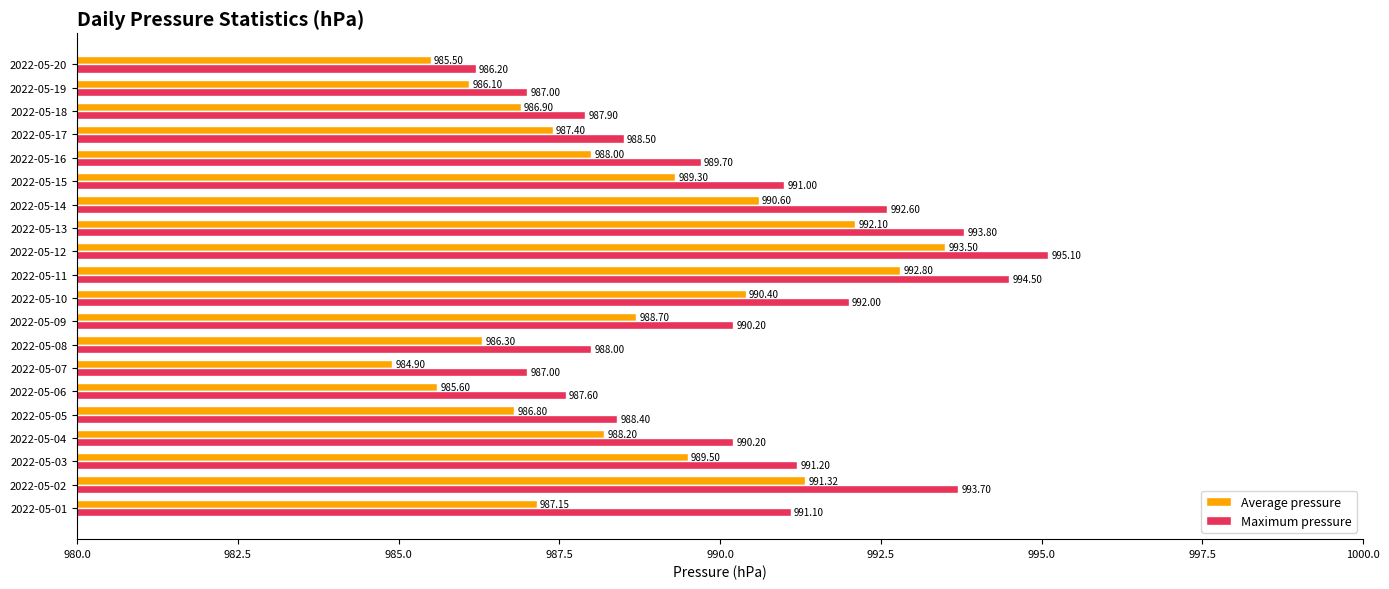

Which series has the largest range (max minus min)?

Maximum pressure